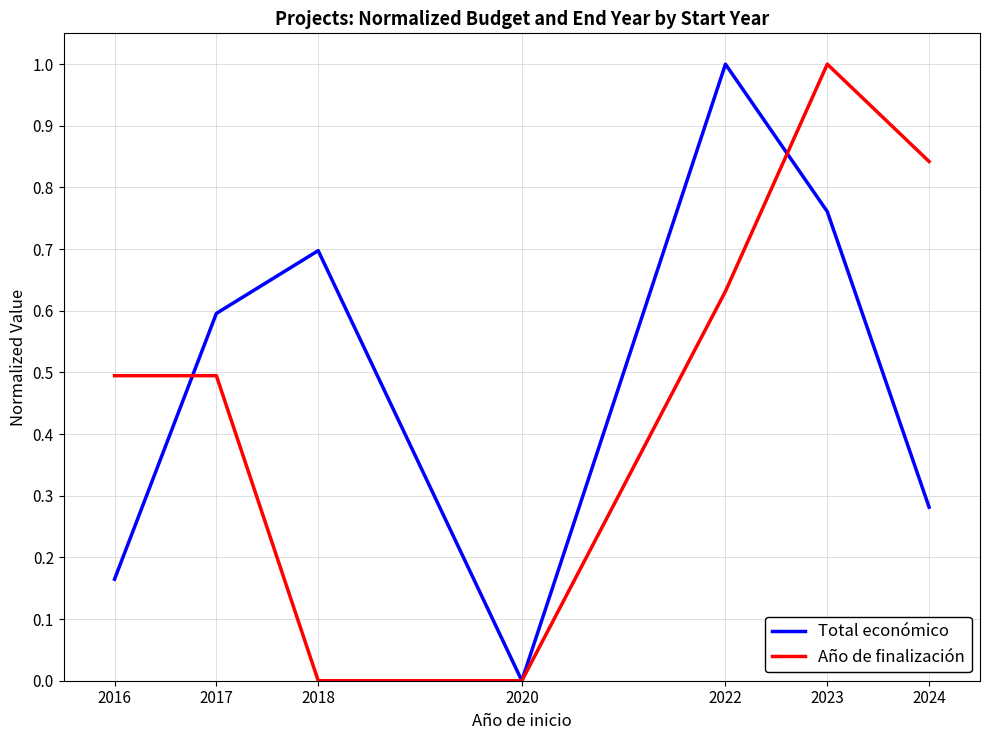

The Año de finalización series shows 1.5 at 2024. True or false?

False